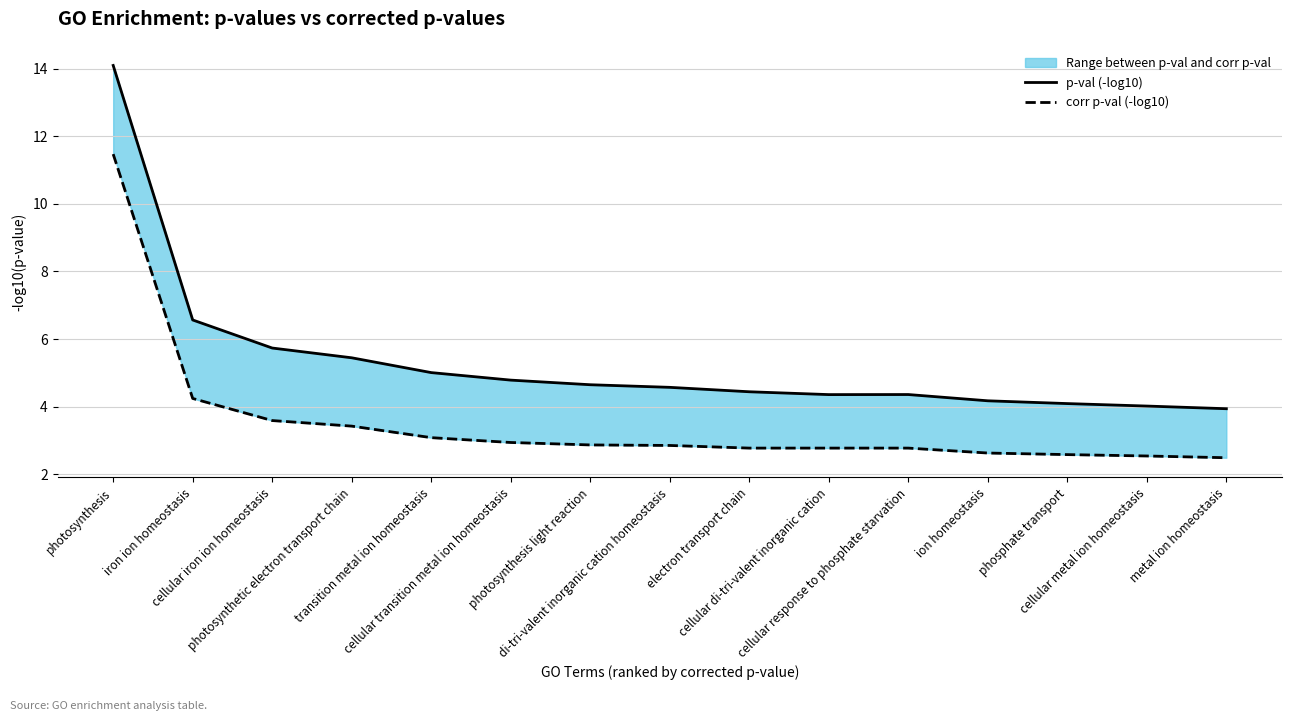

True or false: p-val (-log10) has more than 2 interior local peaks.

False